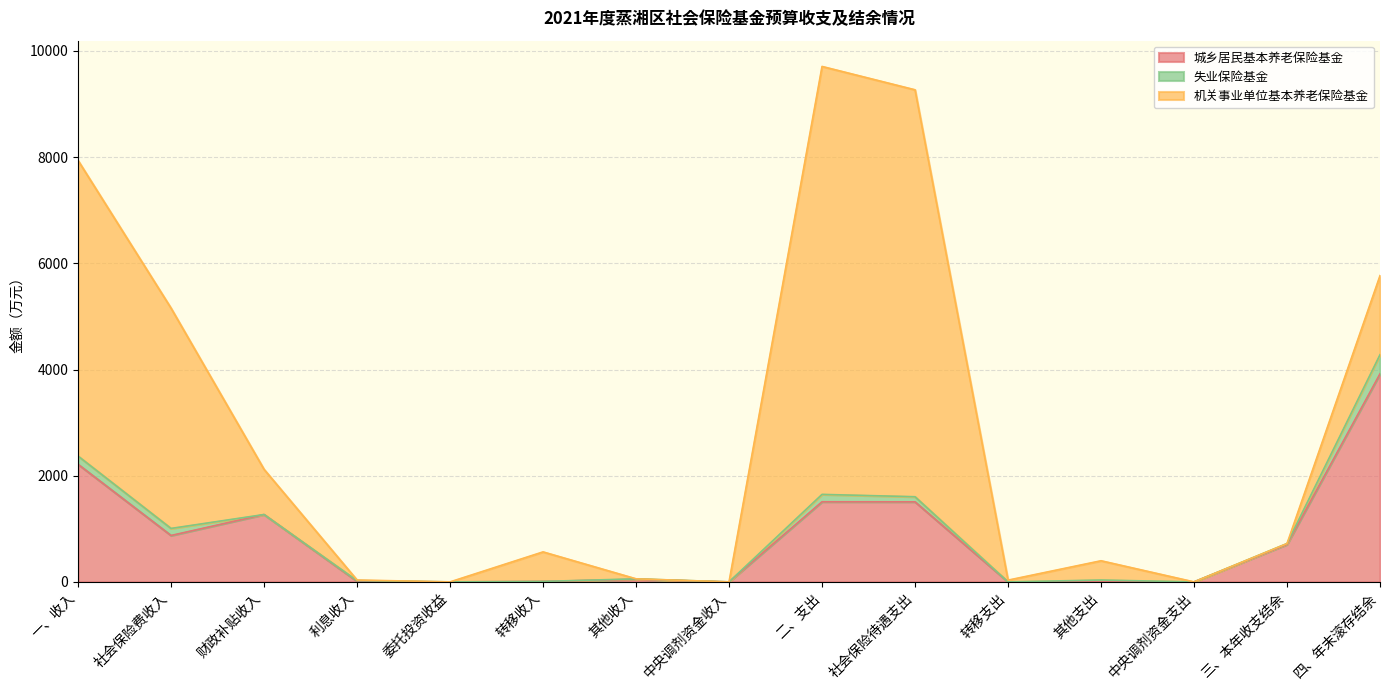

Rank the series at 社会保险费收入 from highest to lowest value.

机关事业单位基本养老保险基金, 城乡居民基本养老保险基金, 失业保险基金